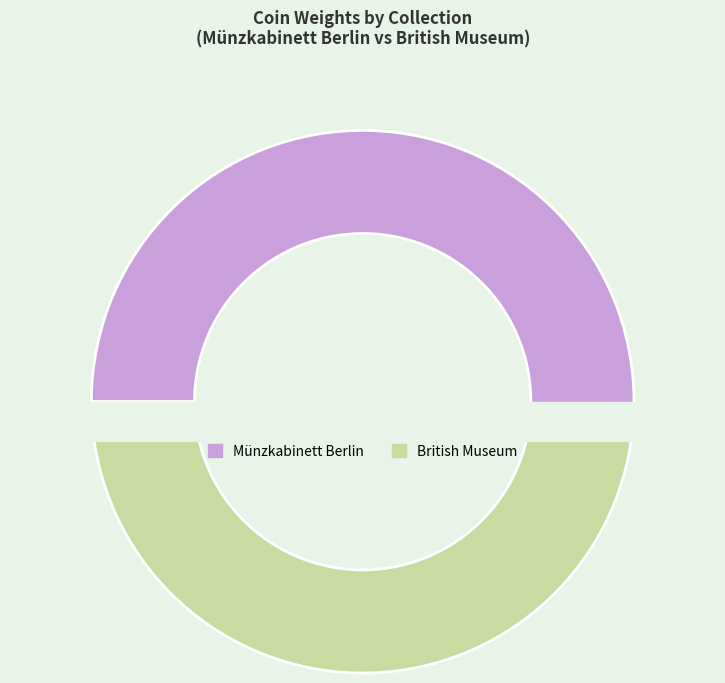

To the nearest percent, what is the combined percentage of British Museum and Münzkabinett Berlin?

100%